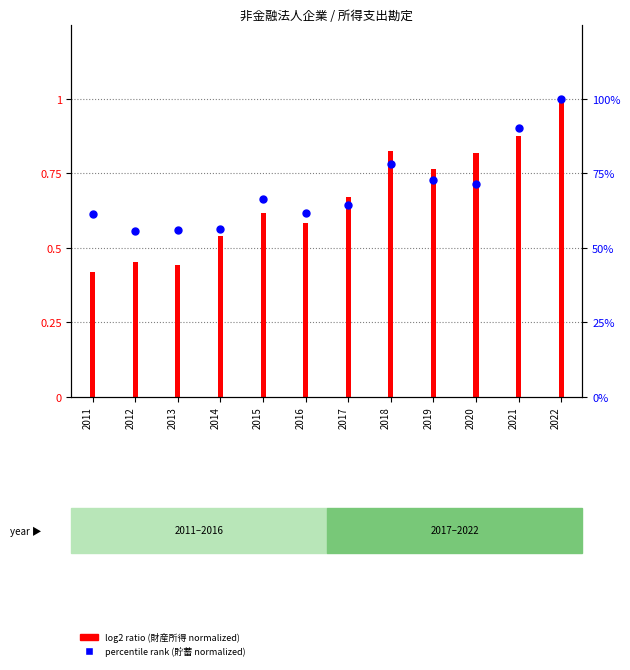

Between 2020 and 2014, which is larger?

2020